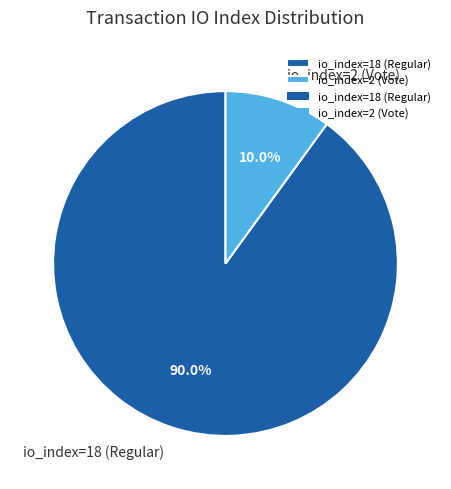

To the nearest percent, what is the difference between the io_index=2 (Vote) and io_index=18 (Regular) slice percentages?

80%